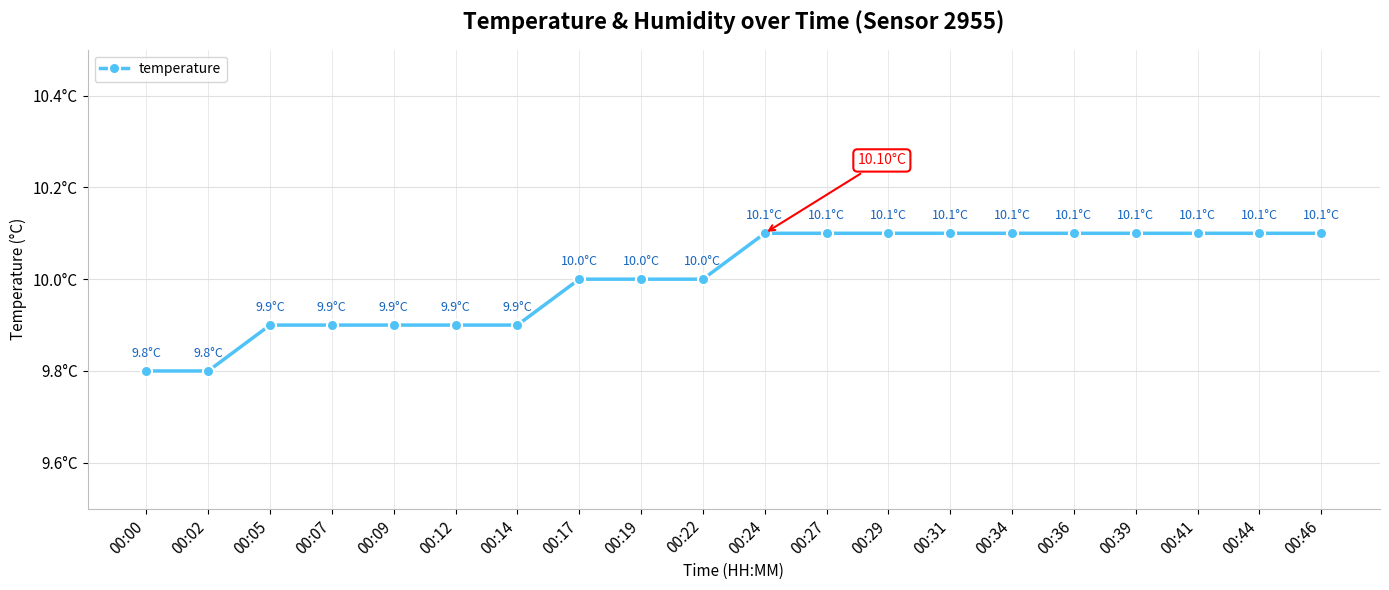

Approximately how many times larger is the value at 00:00 compared to 00:27?

1.0